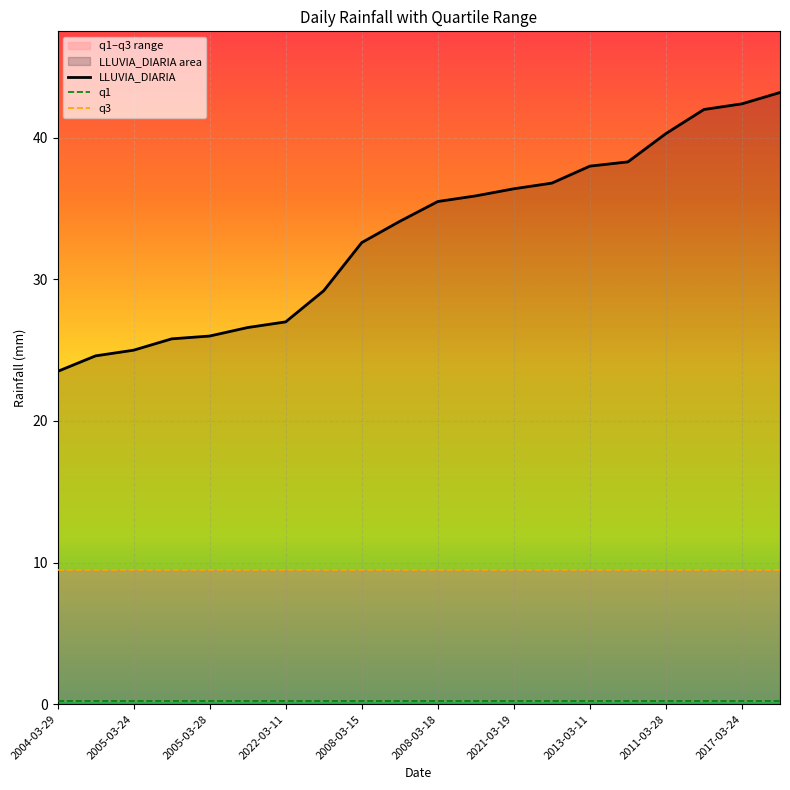

List the series in order of their peak value, highest first.

LLUVIA_DIARIA, q3, q1